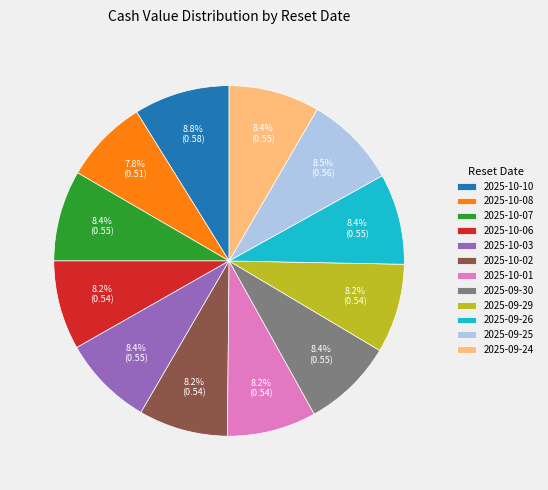

What percentage is the 2025-10-01 slice, to the nearest percent?

8%